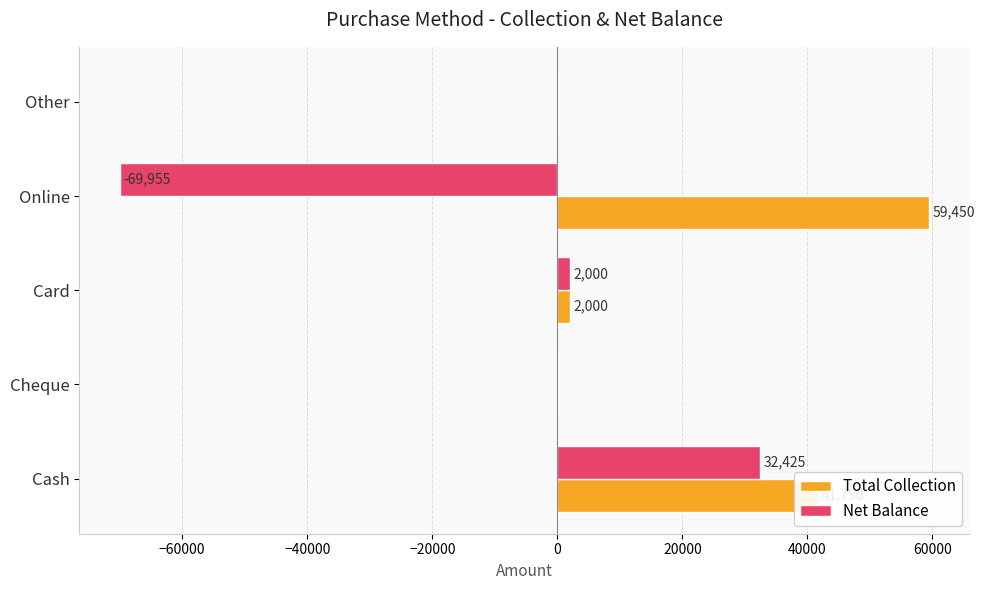

Read the Net Balance value at Card, to the nearest 50.

2000